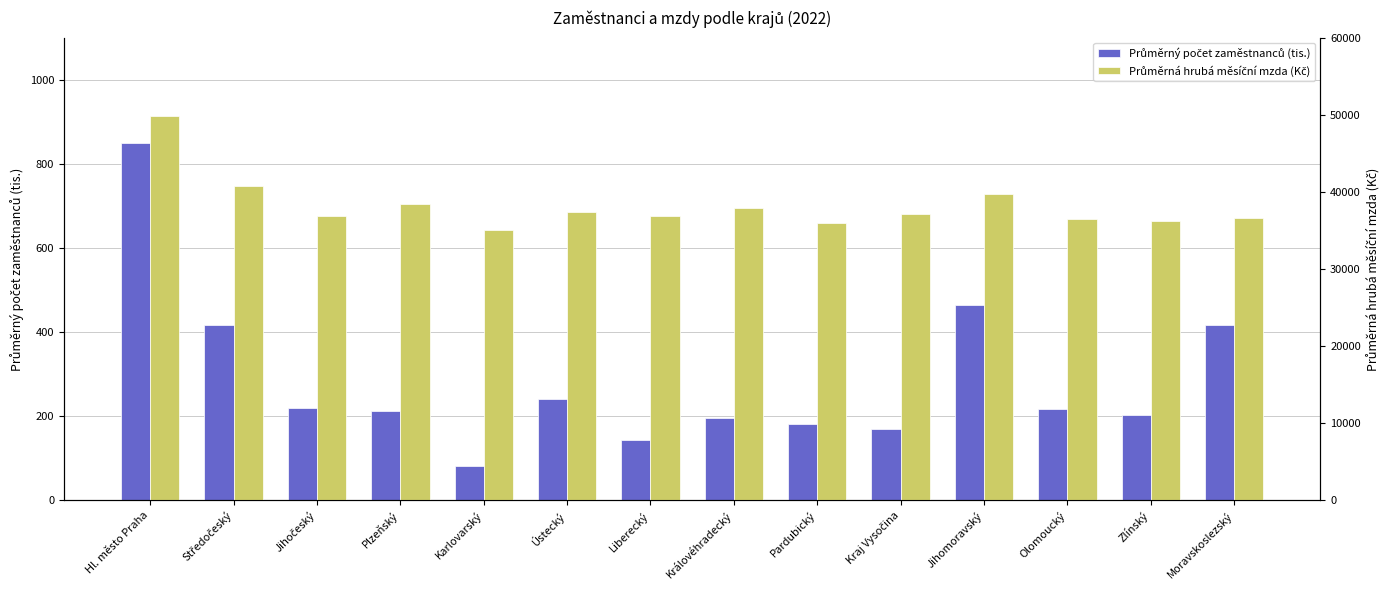

Reading left to right, list all the values displayed in this chart.

Průměrný počet zaměstnanců (tis.): Hl. město Praha=849.9	Středočeský=416.2	Jihočeský=218.6	Plzeňský=212.3	Karlovarský=81.9	Ústecký=240.4	Liberecký=143.3	Královéhradecký=194.7	Pardubický=182.2	Kraj Vysočina=170.3	Jihomoravský=464.9	Olomoucký=217.5	Zlínský=203.0	Moravskoslezský=416.3
Průměrná hrubá měsíční mzda (Kč): Hl. město Praha=49782.0	Středočeský=40731.0	Jihočeský=36827.0	Plzeňský=38374.0	Karlovarský=35093.0	Ústecký=37384.0	Liberecký=36871.0	Královéhradecký=37956.0	Pardubický=35955.0	Kraj Vysočina=37133.0	Jihomoravský=39663.0	Olomoucký=36462.0	Zlínský=36175.0	Moravskoslezský=36596.0